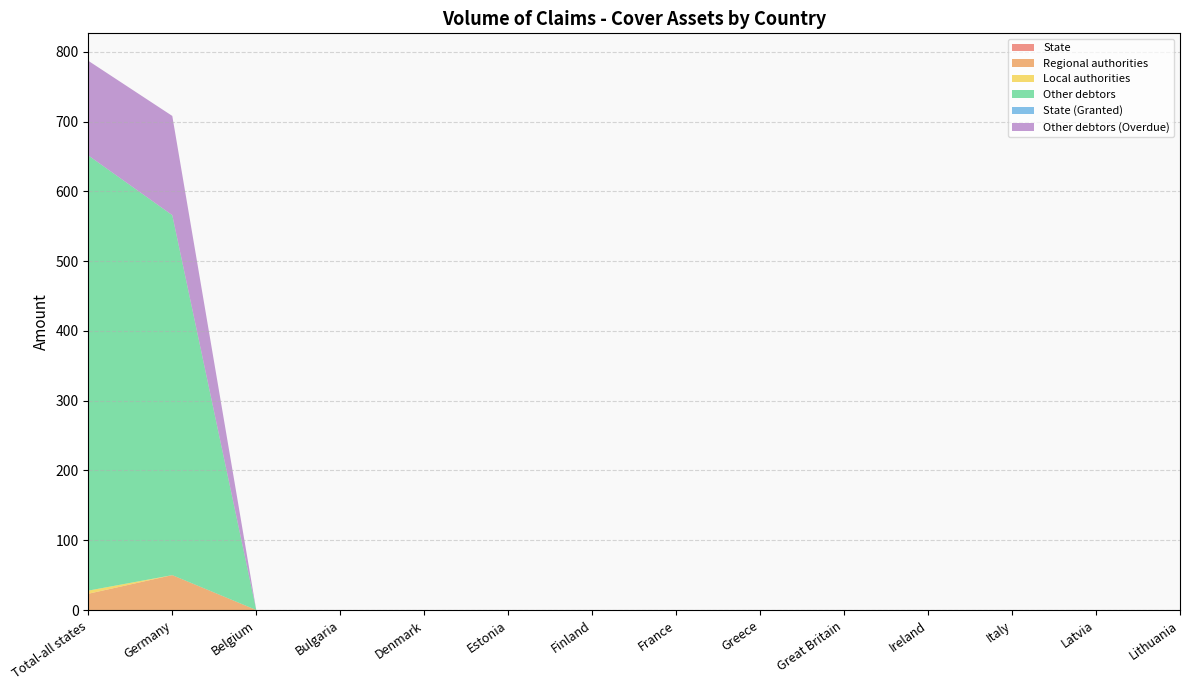

Reading left to right, what are all the values shown in this chart?

State: Total-all states=0.0	Germany=0.0	Belgium=0.0	Bulgaria=0.0	Denmark=0.0	Estonia=0.0	Finland=0.0	France=0.0	Greece=0.0	Great Britain=0.0	Ireland=0.0	Italy=0.0	Latvia=0.0	Lithuania=0.0
Regional authorities: Total-all states=23.3	Germany=50.0	Belgium=0.0	Bulgaria=0.0	Denmark=0.0	Estonia=0.0	Finland=0.0	France=0.0	Greece=0.0	Great Britain=0.0	Ireland=0.0	Italy=0.0	Latvia=0.0	Lithuania=0.0
Local authorities: Total-all states=4.5	Germany=0.0	Belgium=0.0	Bulgaria=0.0	Denmark=0.0	Estonia=0.0	Finland=0.0	France=0.0	Greece=0.0	Great Britain=0.0	Ireland=0.0	Italy=0.0	Latvia=0.0	Lithuania=0.0
Other debtors: Total-all states=623.7	Germany=515.9	Belgium=0.0	Bulgaria=0.0	Denmark=0.0	Estonia=0.0	Finland=0.0	France=0.0	Greece=0.0	Great Britain=0.0	Ireland=0.0	Italy=0.0	Latvia=0.0	Lithuania=0.0
State (Granted): Total-all states=0.0	Germany=0.0	Belgium=0.0	Bulgaria=0.0	Denmark=0.0	Estonia=0.0	Finland=0.0	France=0.0	Greece=0.0	Great Britain=0.0	Ireland=0.0	Italy=0.0	Latvia=0.0	Lithuania=0.0
Other debtors (Overdue): Total-all states=135.6	Germany=142.2	Belgium=0.0	Bulgaria=0.0	Denmark=0.0	Estonia=0.0	Finland=0.0	France=0.0	Greece=0.0	Great Britain=0.0	Ireland=0.0	Italy=0.0	Latvia=0.0	Lithuania=0.0